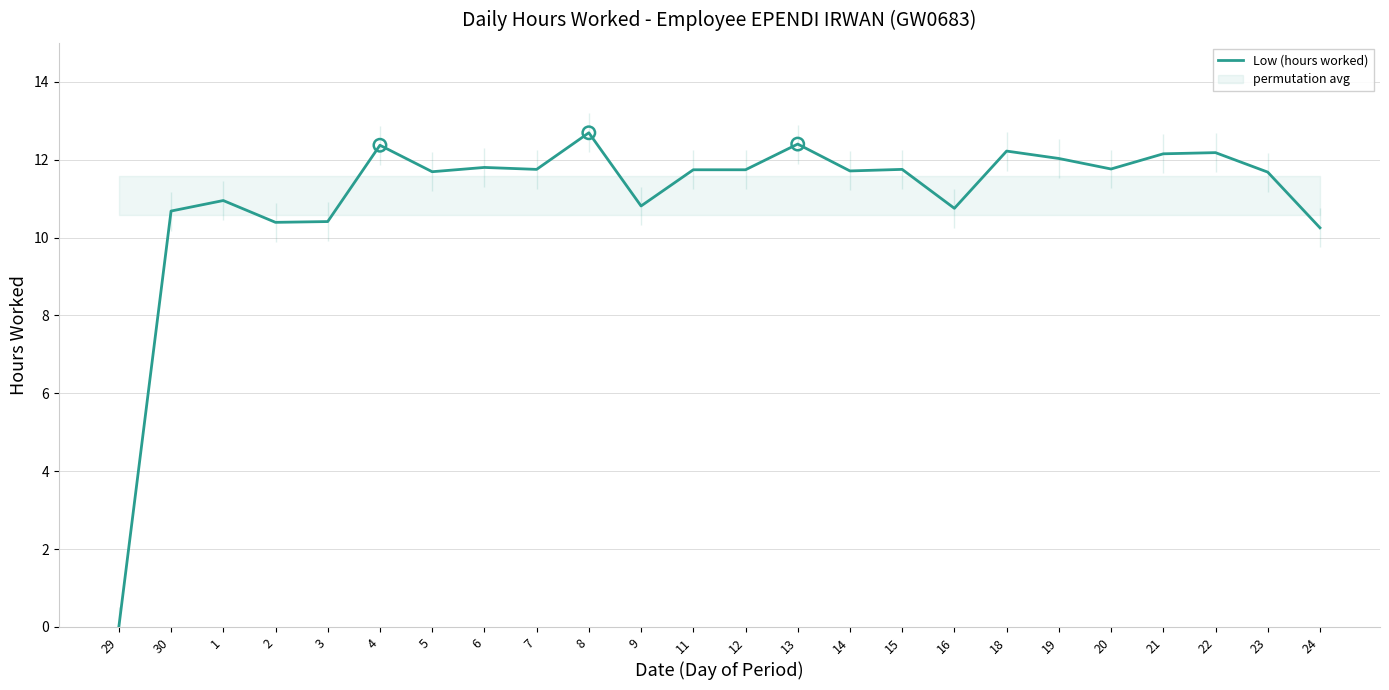

Between 30 and 1, which is larger?

1